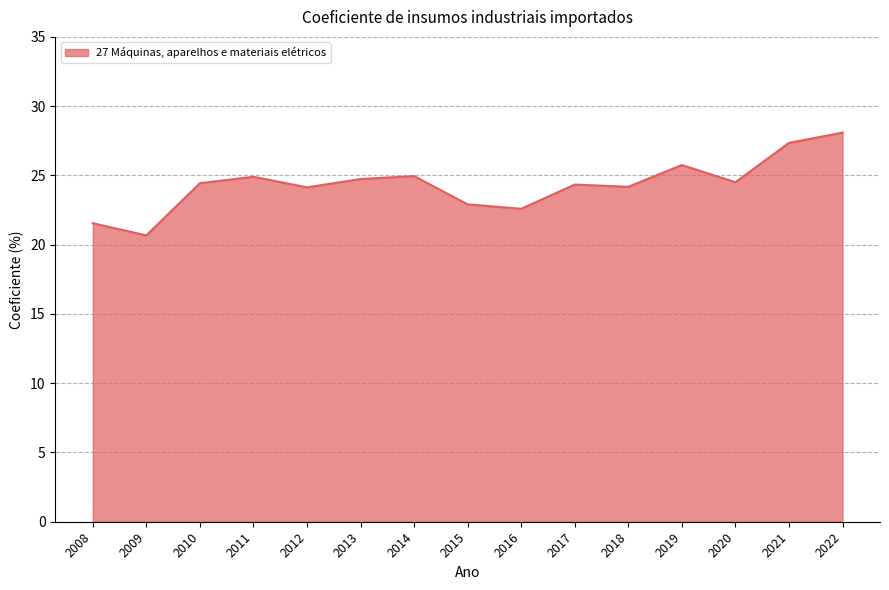

How many categories are shown in the chart?

15